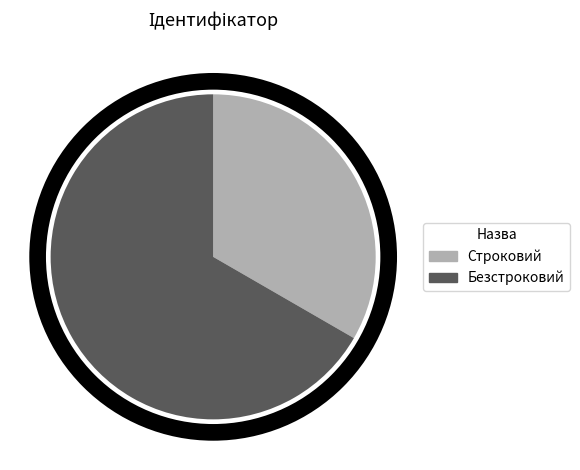

Rank the categories by value from highest to lowest.

Безстроковий, Строковий